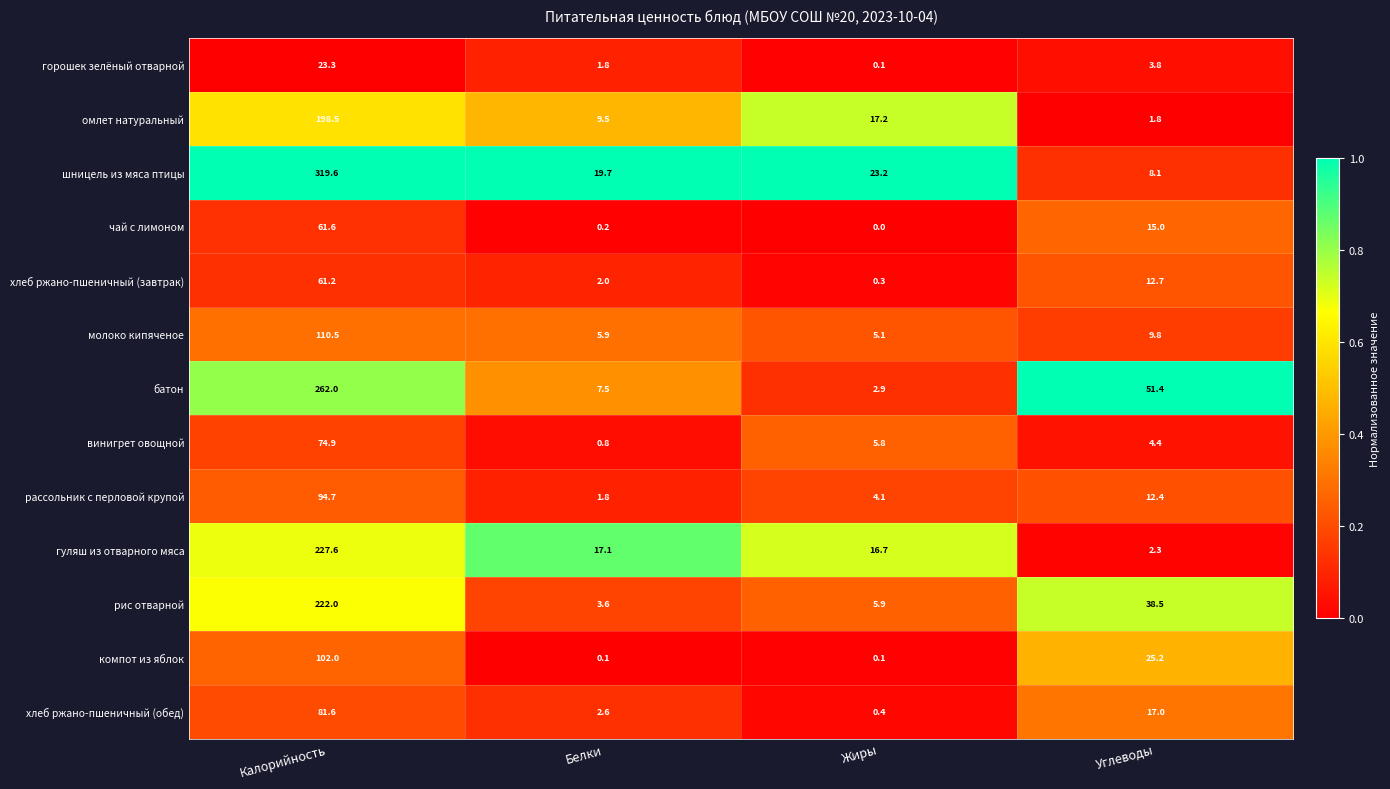

Which series has the widest spread of values?

шницель из мяса птицы